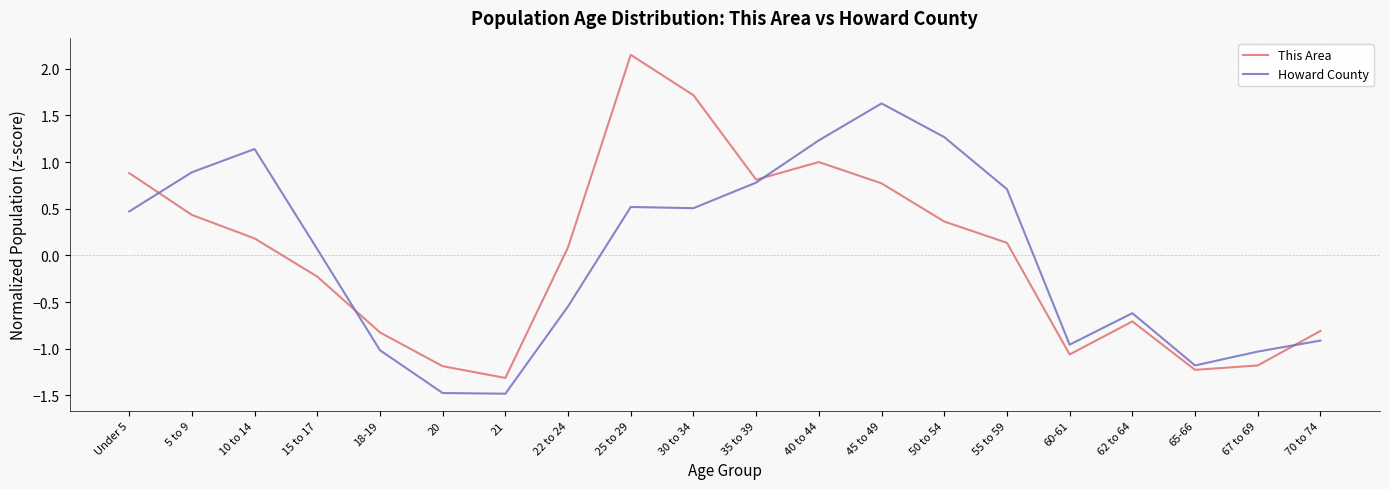

True or false: This Area has more than 1 points higher than both neighbors.

True